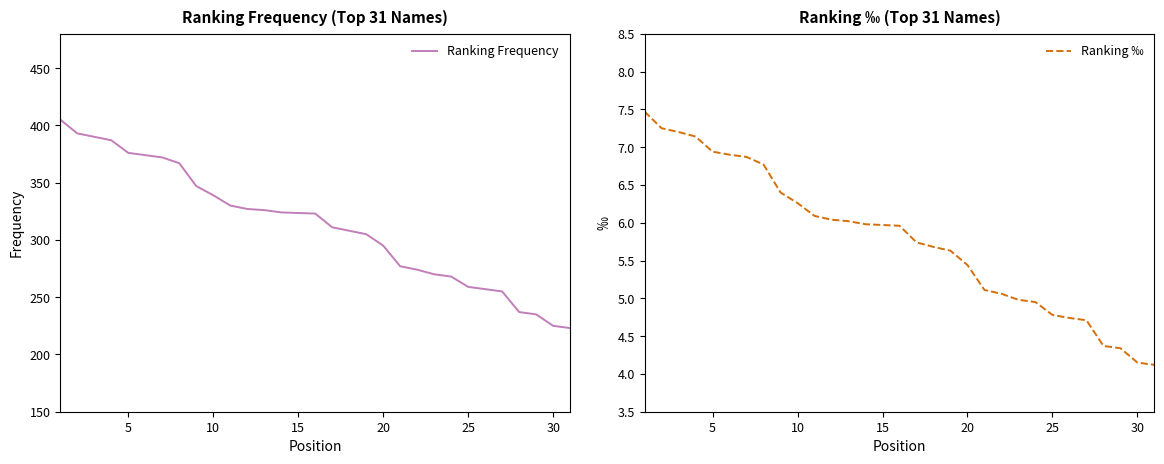

Which series has the largest total across all categories?

Ranking Frequency